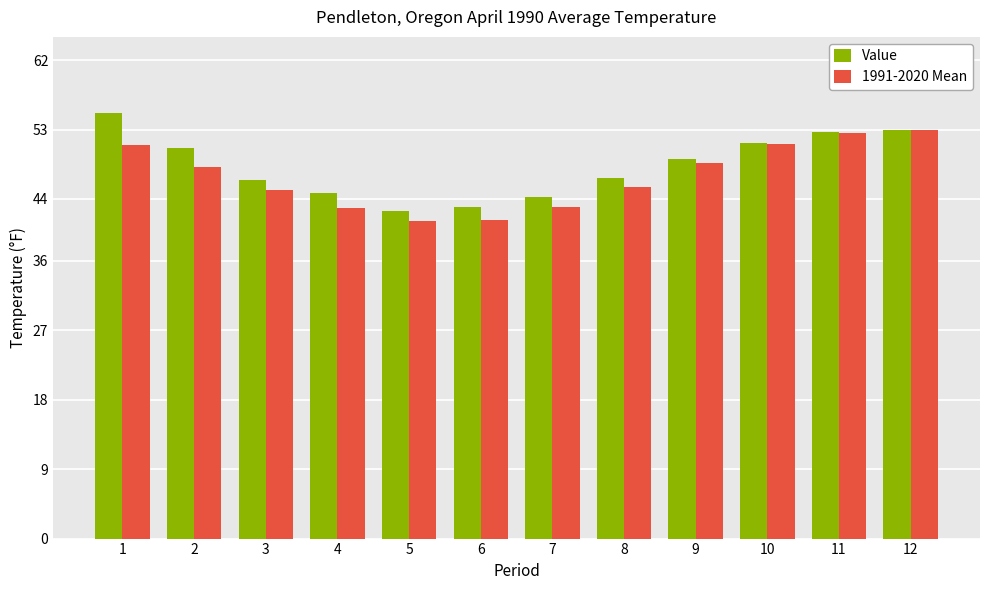

At 1, list the series in order from smallest to largest.

1991-2020 Mean, Value